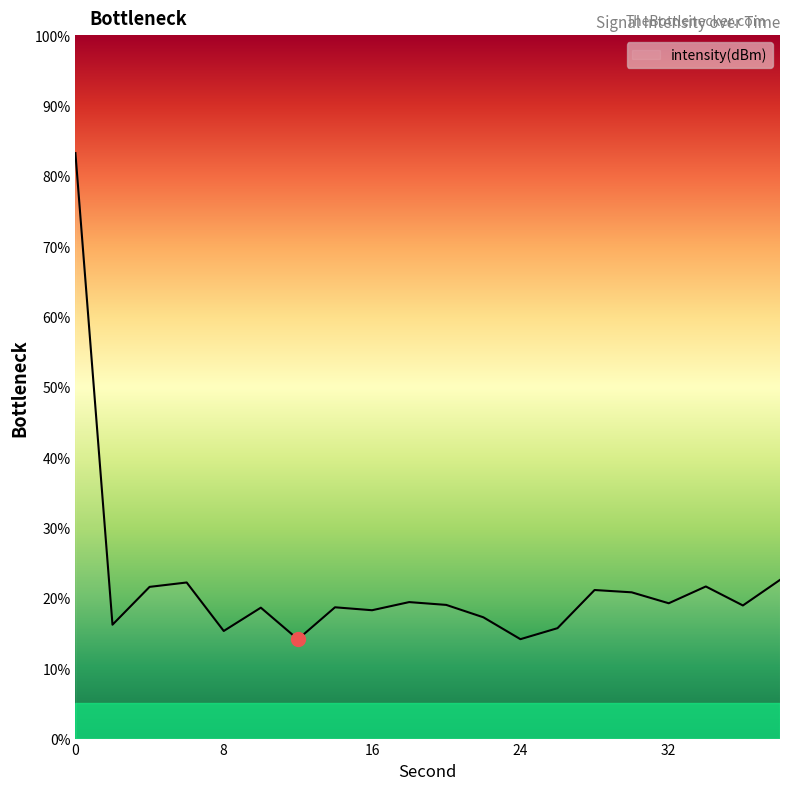

What is the minimum value shown in the chart?

14.1